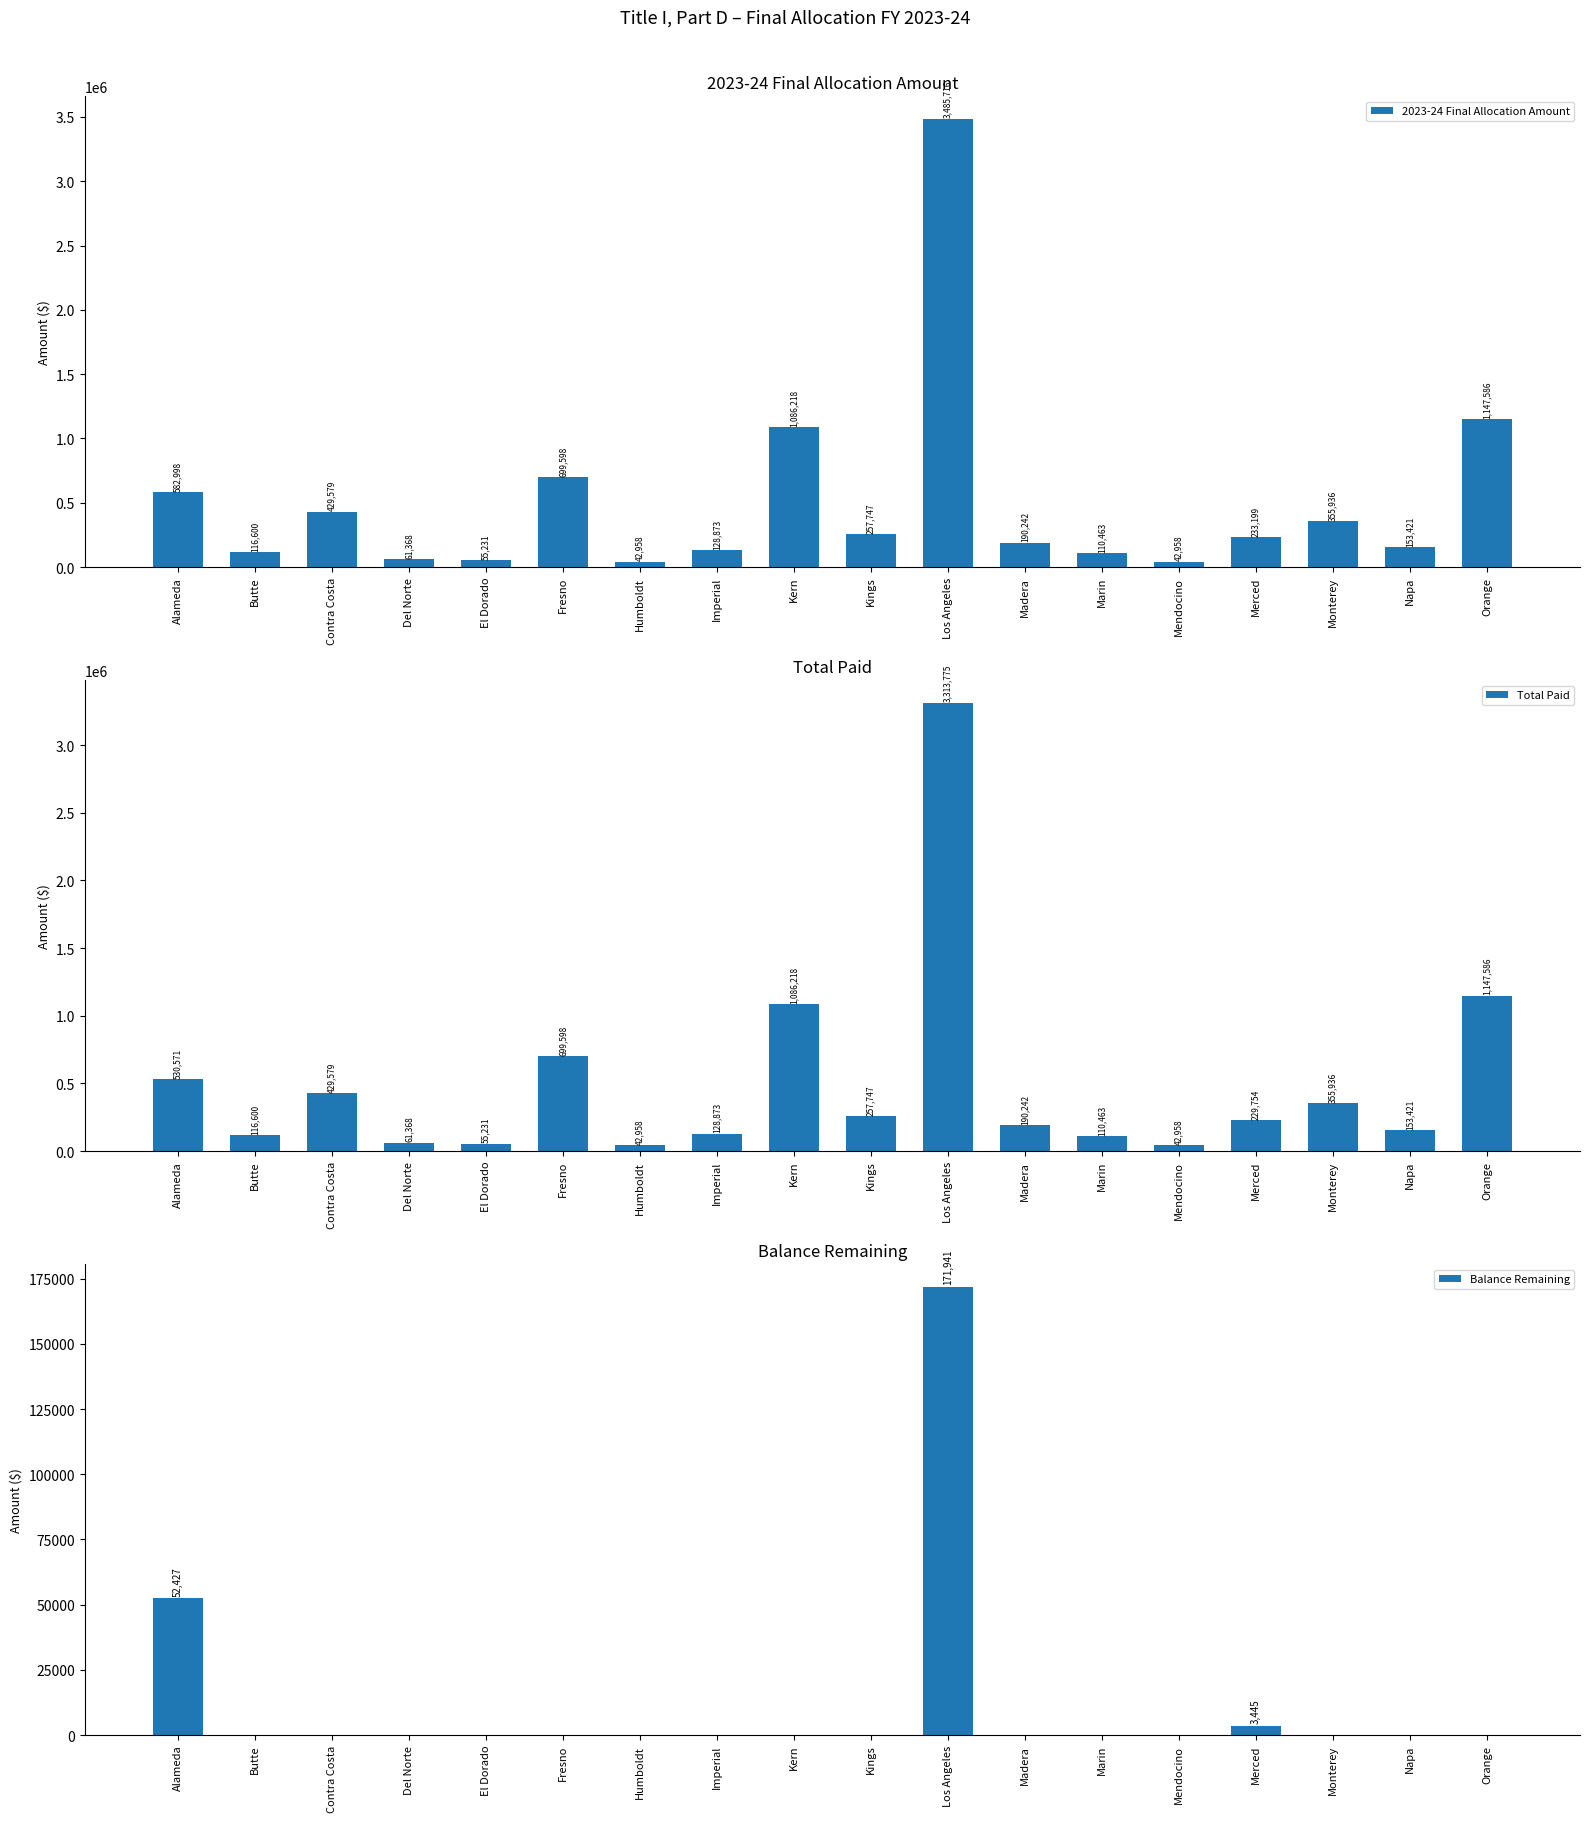

Which series has the widest spread of values?

2023-24 Final Allocation Amount